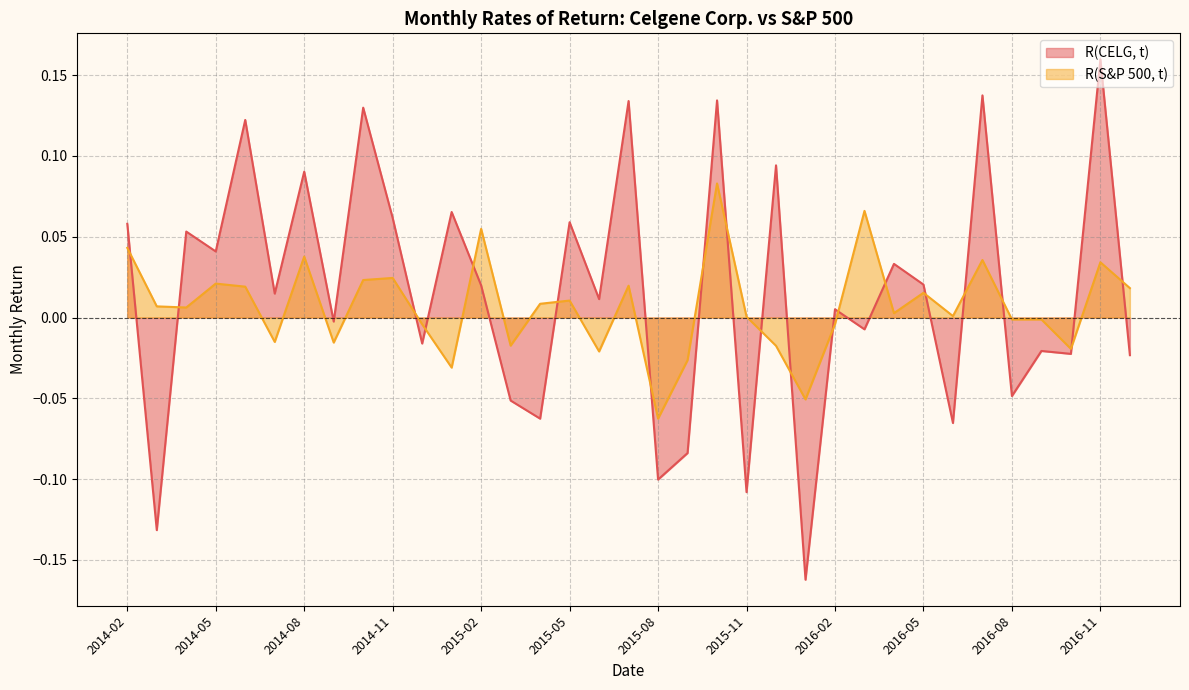

What are all the series names shown in the legend?

R(CELG, t), R(S&P 500, t)